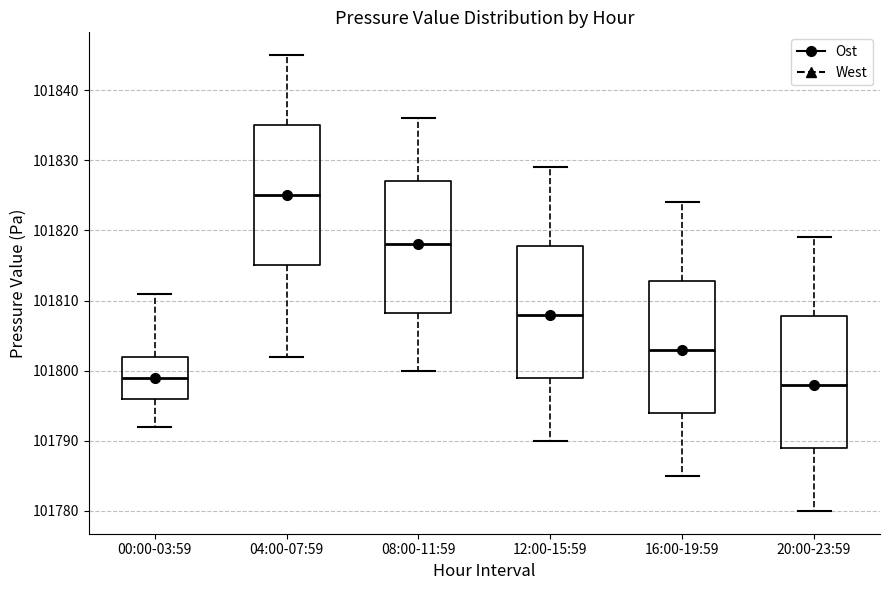

Reading left to right, read every box against the y-axis: the position of its median line, the range the box covers, and the ends of its whiskers. The values are not printed on the chart, so give them approximately, as read against the axis.

00:00-03:59: median 101799, box 101796 to 101802, whiskers 101792 to 101811
04:00-07:59: median 101825, box 101815 to 101835, whiskers 101802 to 101845
08:00-11:59: median 101818, box 101808 to 101827, whiskers 101800 to 101836
12:00-15:59: median 101808, box 101799 to 101818, whiskers 101790 to 101829
16:00-19:59: median 101803, box 101794 to 101813, whiskers 101785 to 101824
20:00-23:59: median 101798, box 101789 to 101808, whiskers 101780 to 101819